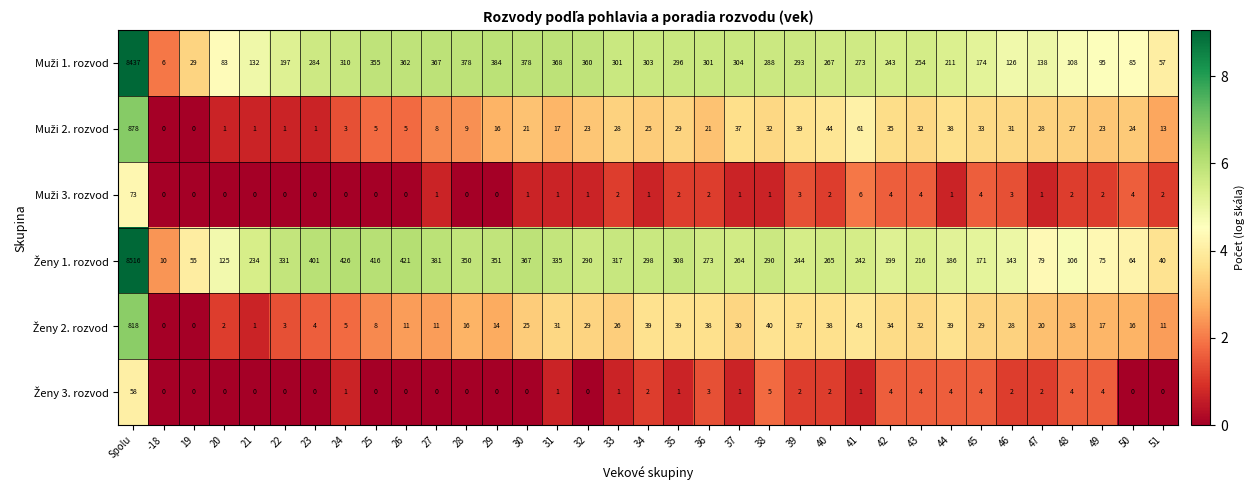

What is the difference between the highest and lowest values at 26?

421